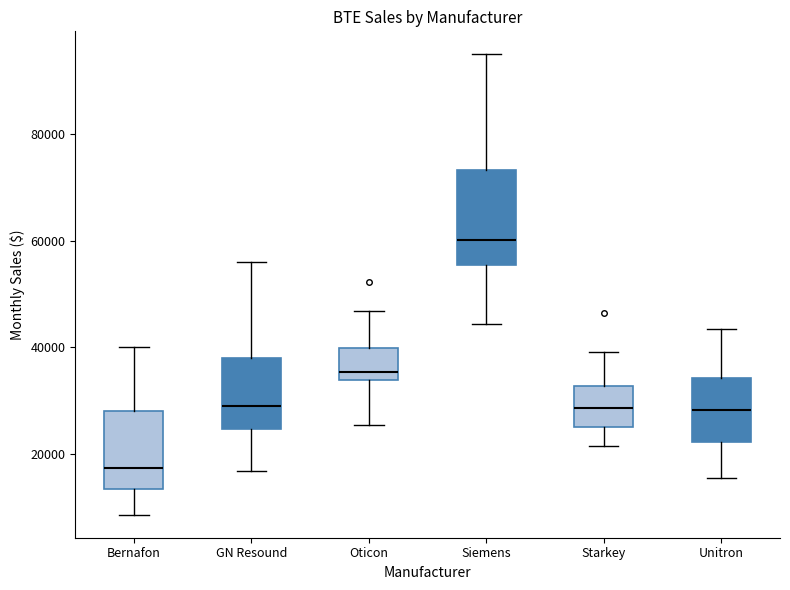

Reading left to right, read every box against the y-axis: the position of its median line, the range the box covers, and the ends of its whiskers. The values are not printed on the chart, so give them approximately, as read against the axis.

Bernafon: median 18000, box 14000 to 28000, whiskers 8000 to 40000
GN Resound: median 28000, box 24000 to 38000, whiskers 16000 to 56000
Oticon: median 36000, box 34000 to 40000, whiskers 26000 to 46000
Siemens: median 60000, box 56000 to 74000, whiskers 44000 to 96000
Starkey: median 28000, box 24000 to 32000, whiskers 22000 to 40000
Unitron: median 28000, box 22000 to 34000, whiskers 16000 to 44000